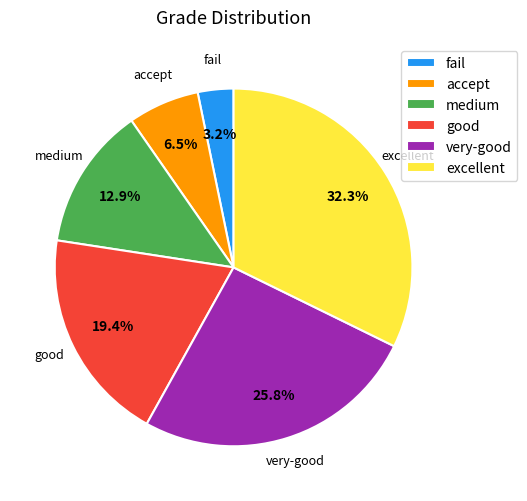

Which has a higher value, very-good or good?

very-good